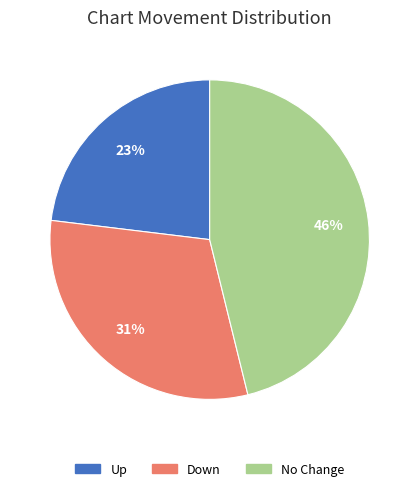

Is there a majority slice in this chart?

No